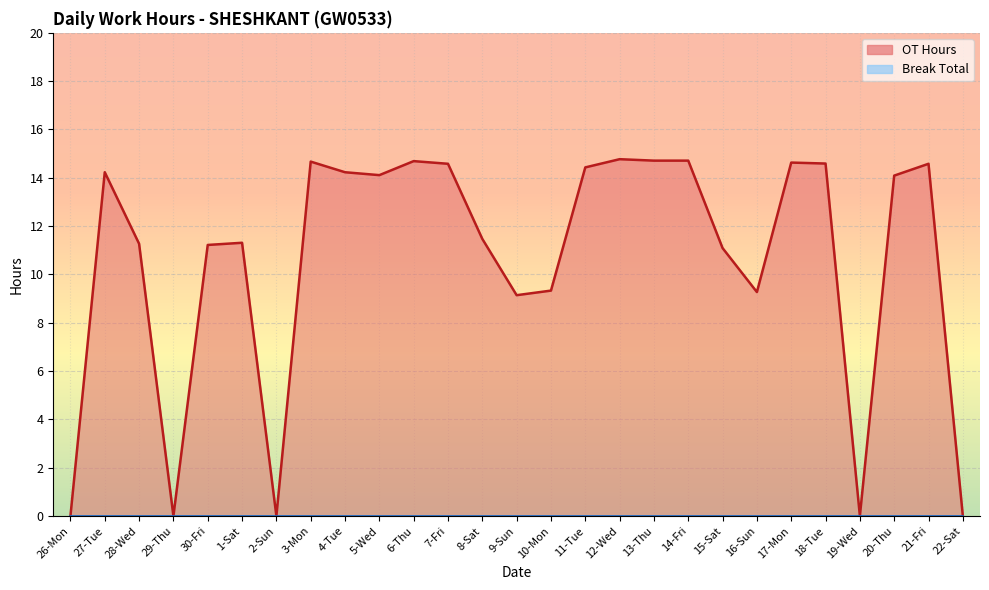

What is the value of the 19th point from the left?

14.7